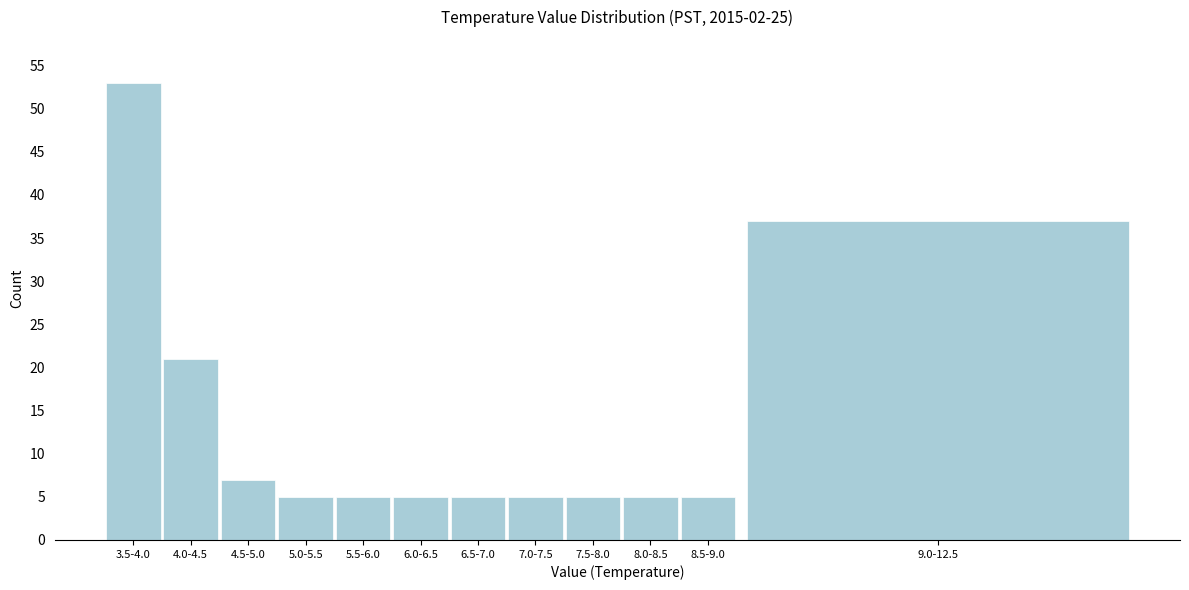

Reading left to right, extract all data points from this chart.

3.5-4.0=53	4.0-4.5=21	4.5-5.0=7	5.0-5.5=5	5.5-6.0=5	6.0-6.5=5	6.5-7.0=5	7.0-7.5=5	7.5-8.0=5	8.0-8.5=5	8.5-9.0=5	9.0-12.5=37